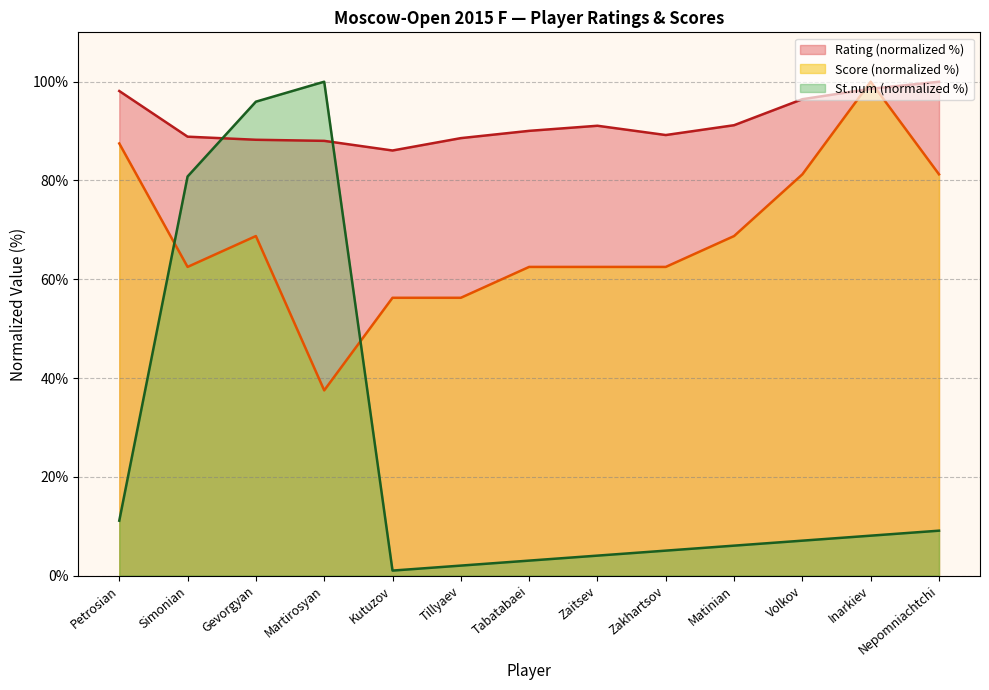

Which series has the largest range (max minus min)?

St.num (normalized %)